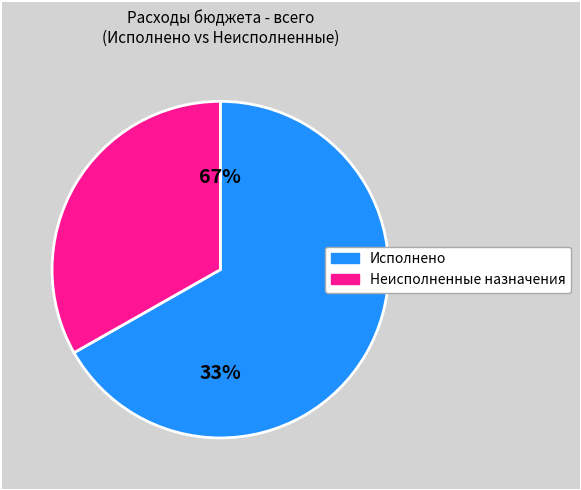

To the nearest percent, what is the difference between the largest and smallest slice percentages?

34%